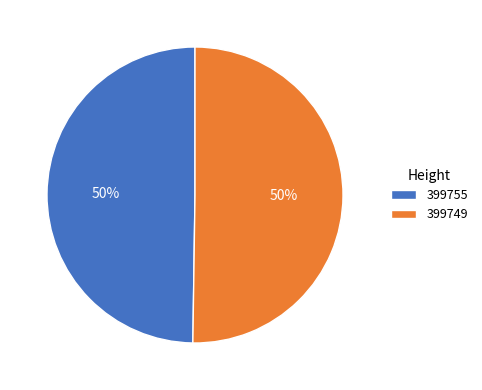

True or false: 399749 accounts for 62% of the total.

False